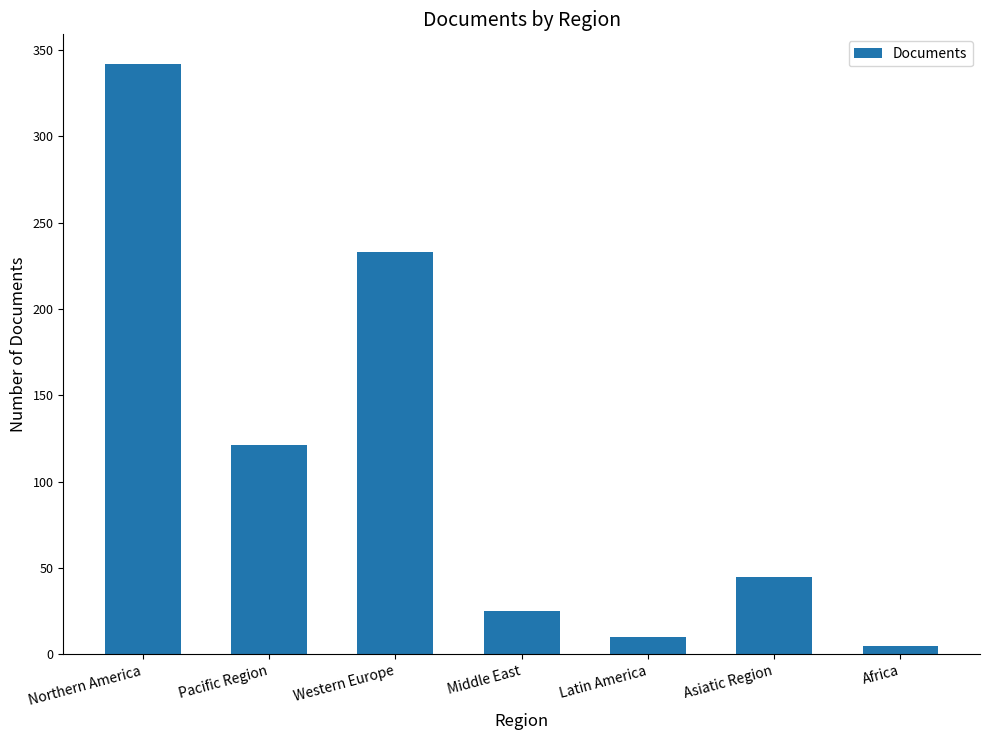

The value at Asiatic Region is 45. True or false?

True